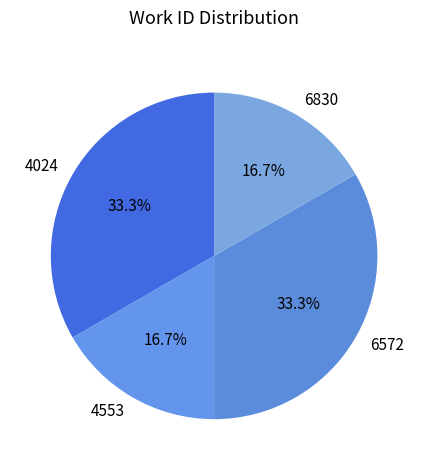

Approximately how many times larger is the value at 6830 compared to 6572?

0.5